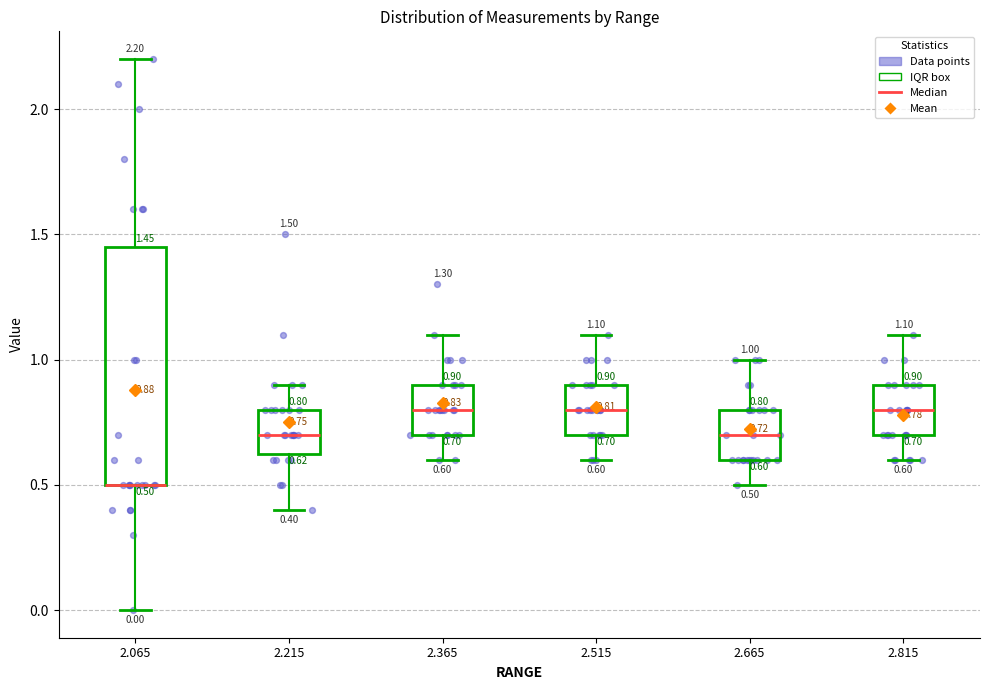

Which box is the tallest, from its lower edge to its upper edge?

2.065